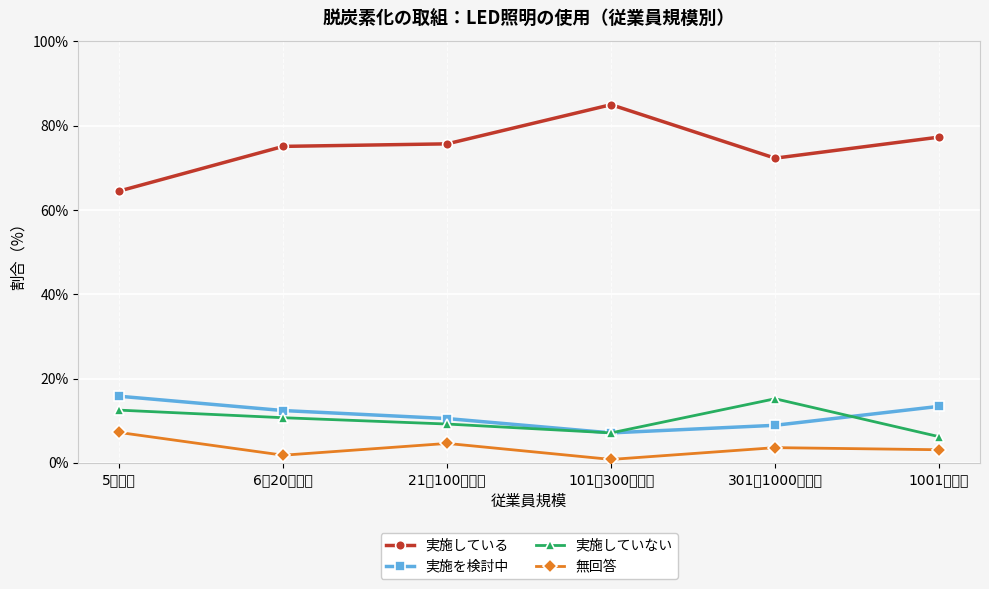

True or false: 実施していない and 実施している cross at least once.

False